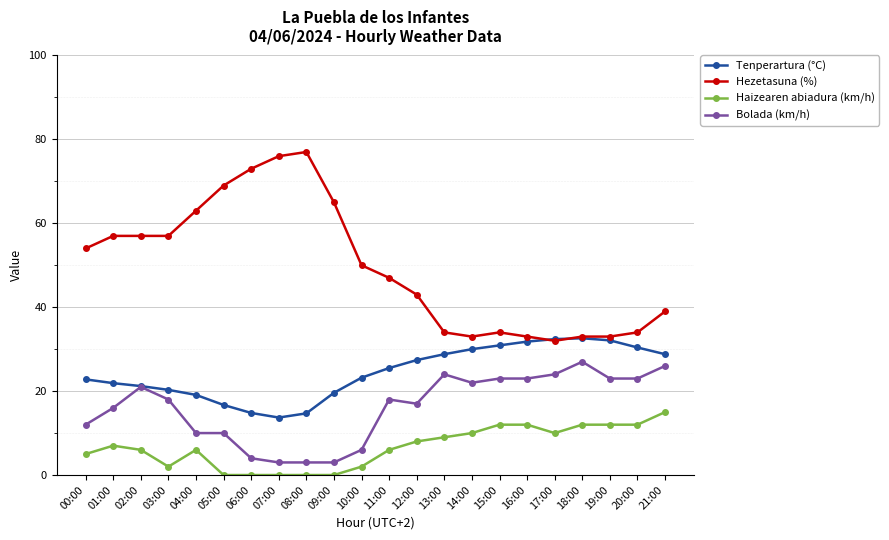

What is the value of the Hezetasuna (%) point at the 7th from the left?

73.0